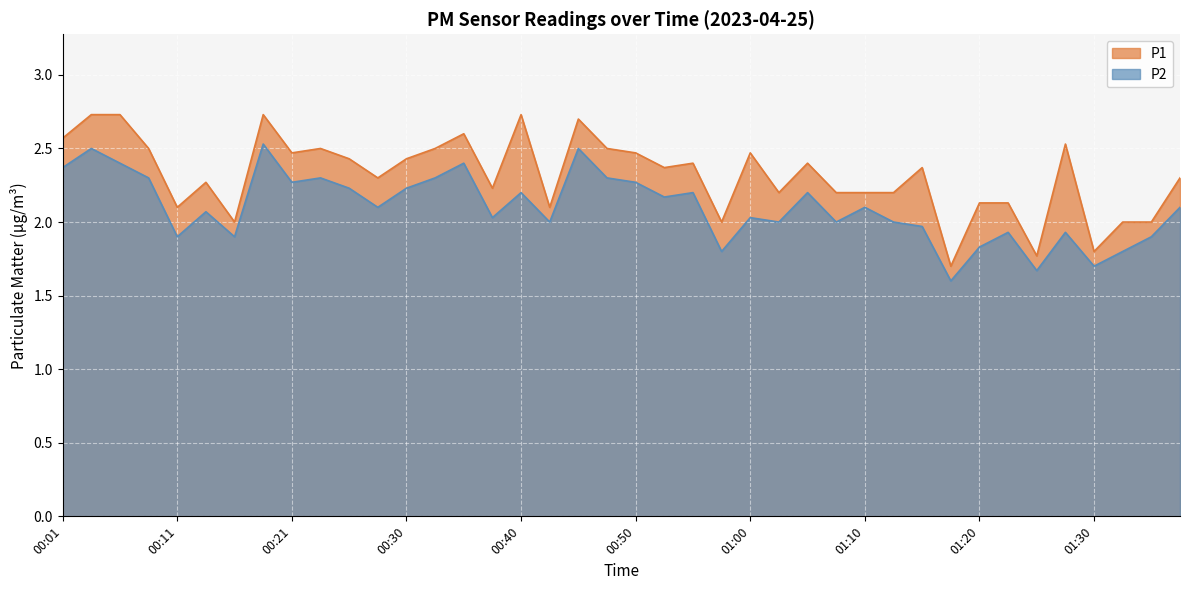

What is the sum of all P2 values?

84.0